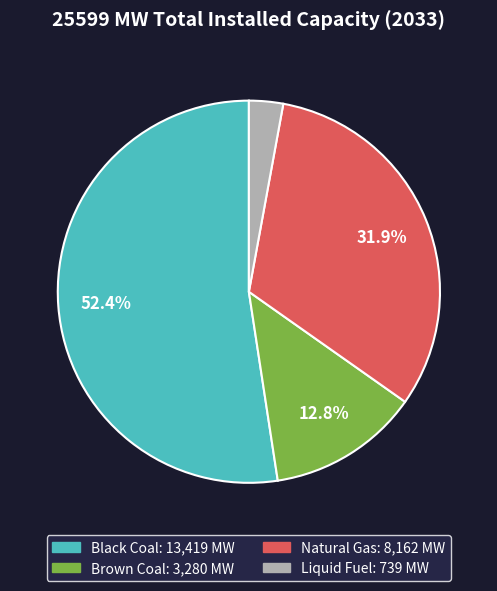

Is there a majority slice in this chart?

Yes